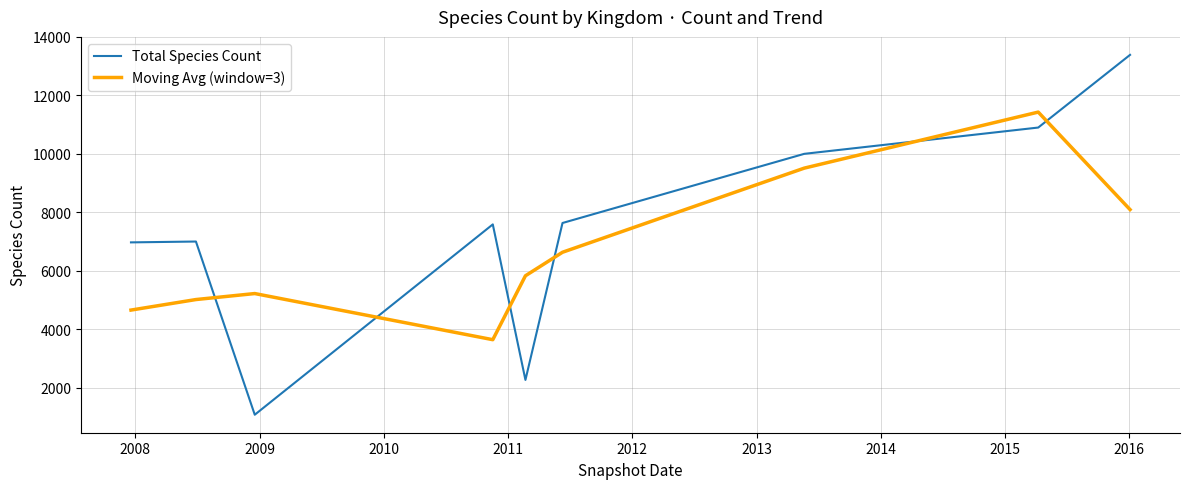

In Total Species Count, how many points are higher than both neighbors (excluding endpoints)?

2